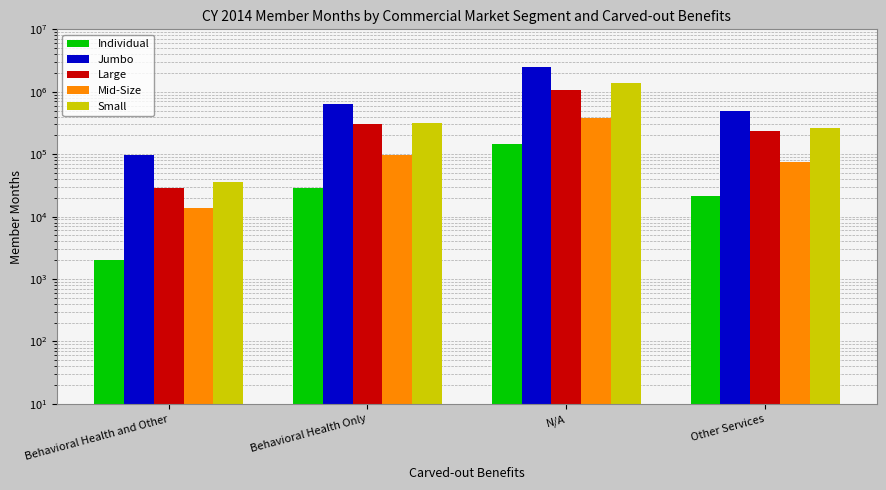

What is the total value across all series at Other Services?

1088502